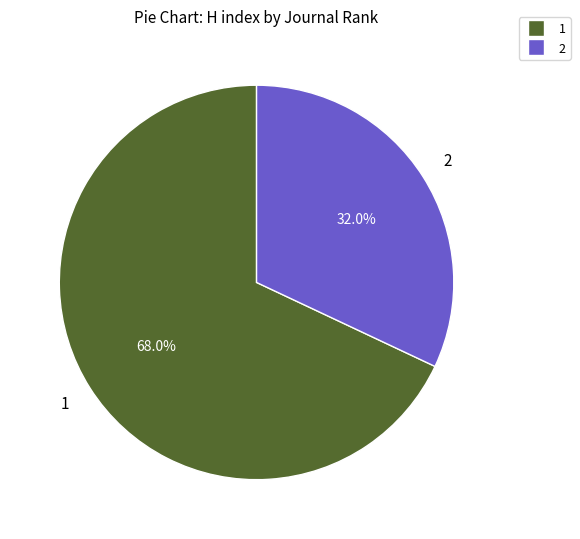

How many segments does this pie chart have?

2